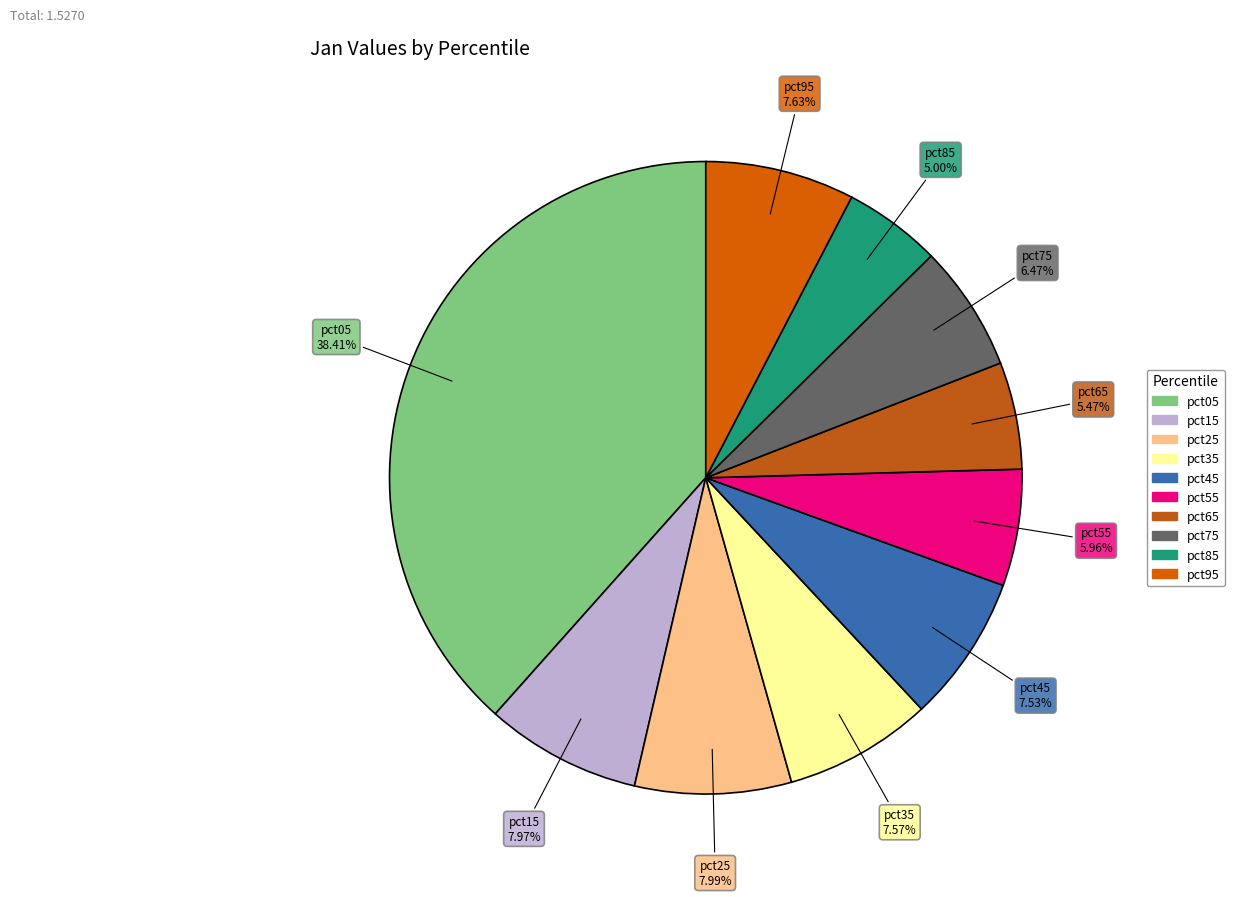

Does any single category account for the majority?

No